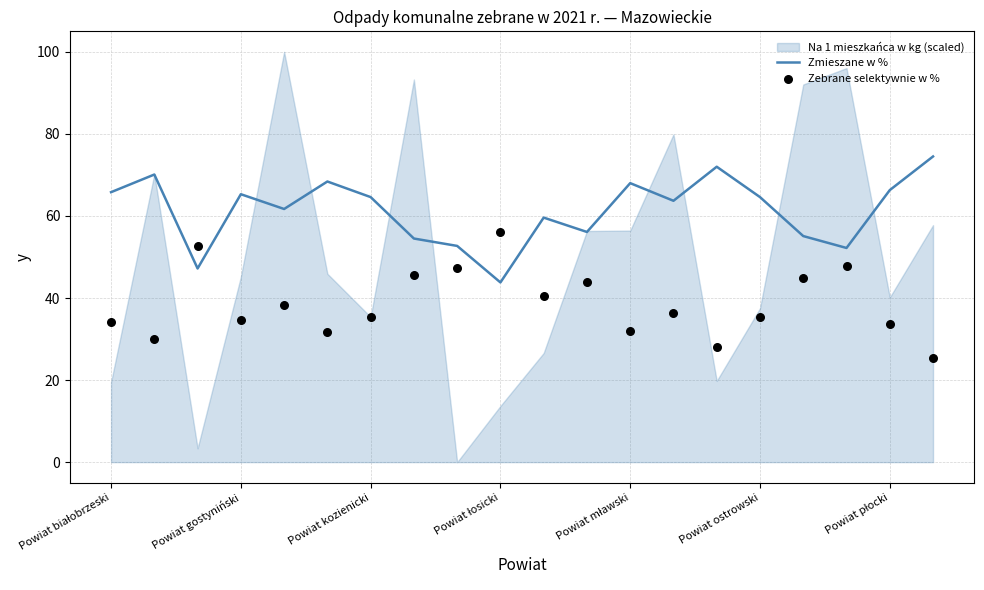

Is it true that Zmieszane w % equals 65.3 at Powiat gostyniński?

True